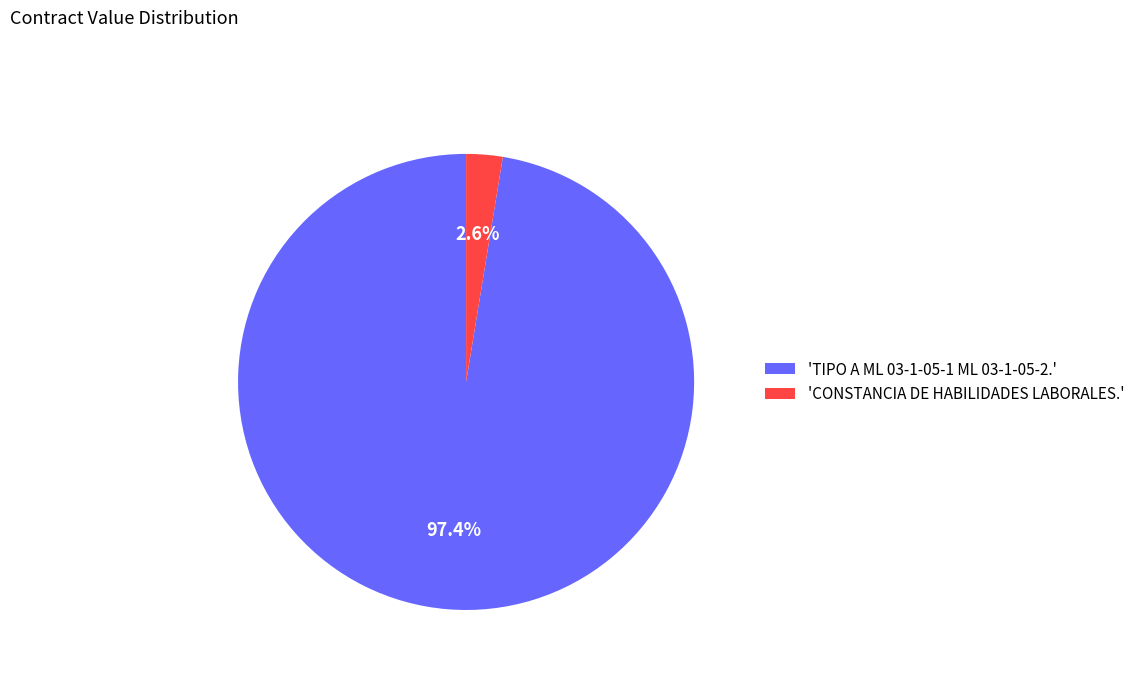

Does any single category account for the majority?

Yes